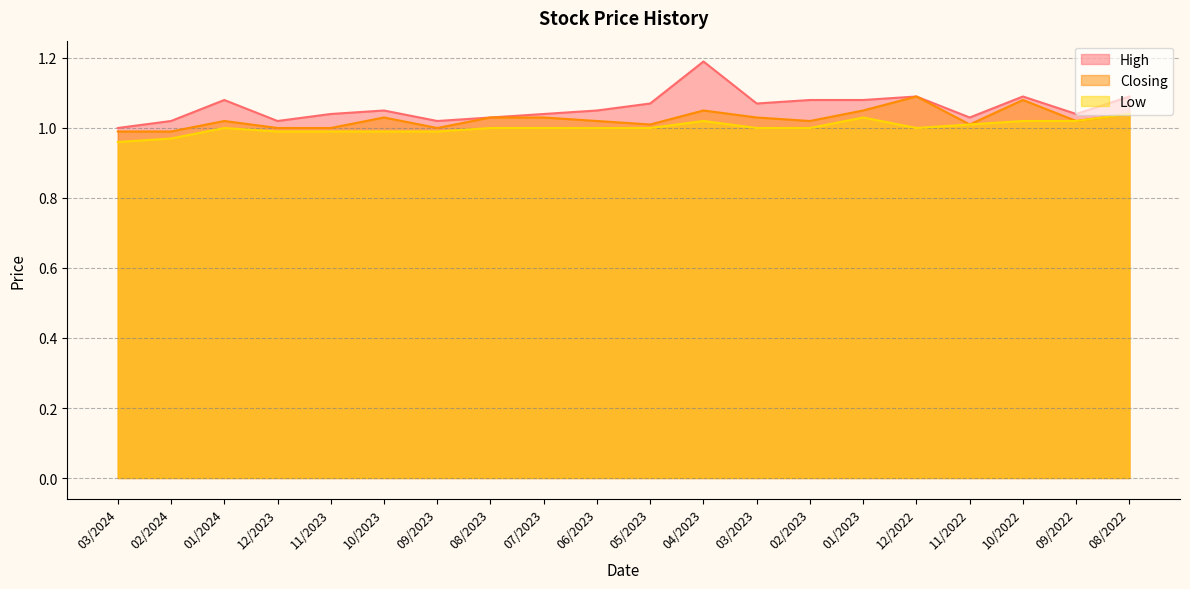

Which series has the largest total across all categories?

High